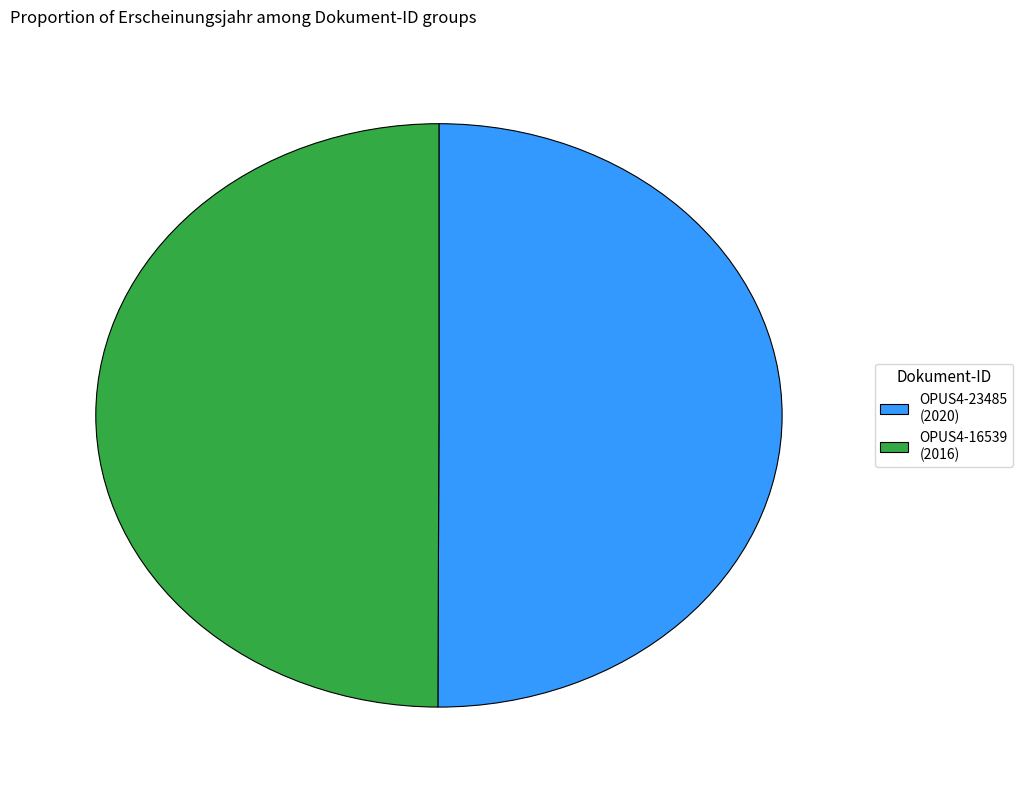

Approximately how many times larger is the value at OPUS4-16539 compared to OPUS4-23485?

1.0